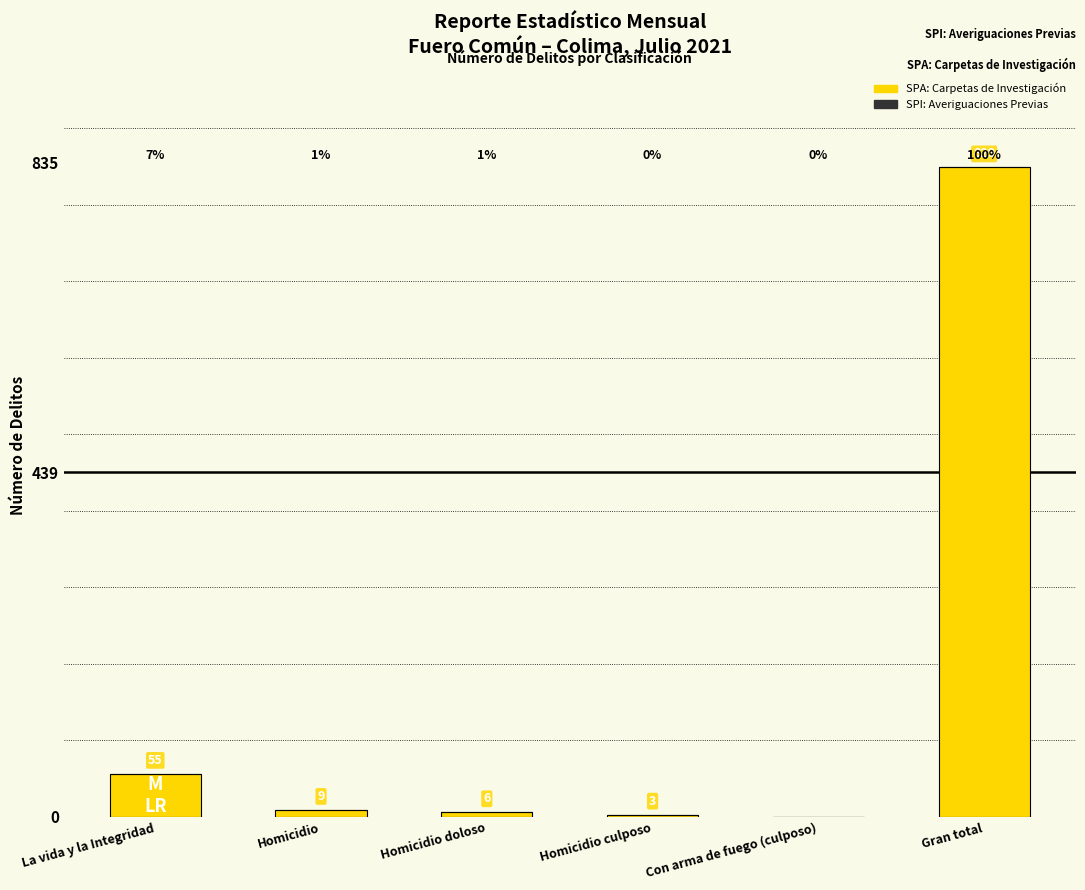

True or false: the data shows 1447 at Gran total.

False